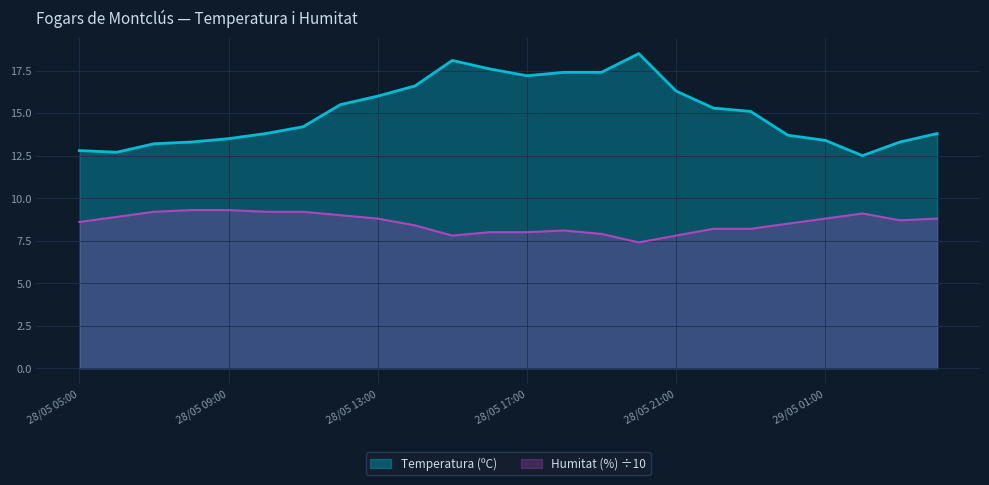

How many lines are shown in the chart?

2